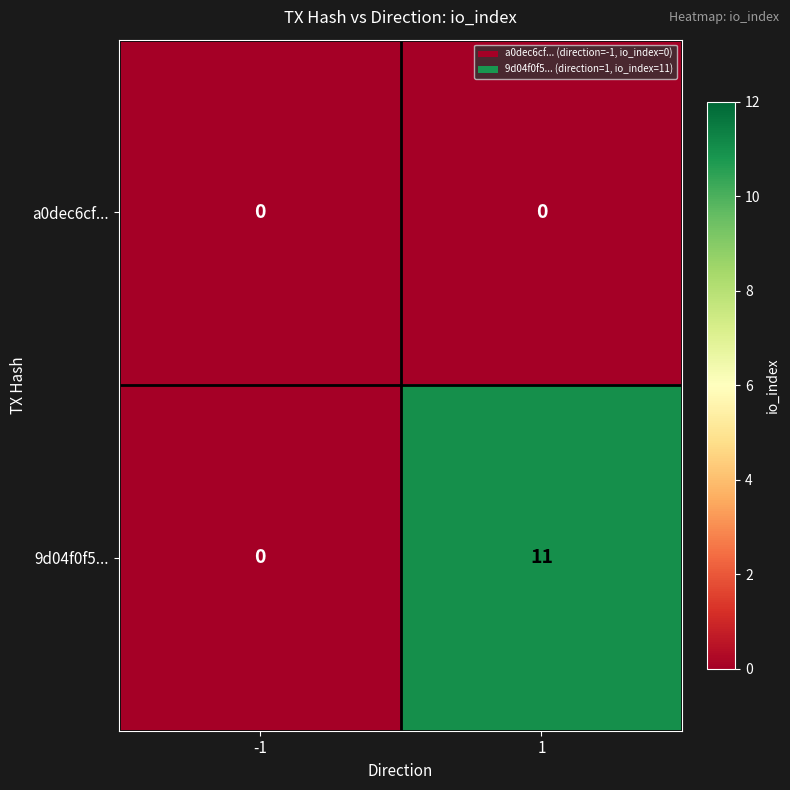

What is the difference between the 9d04f0f5... values at 1 and -1?

11